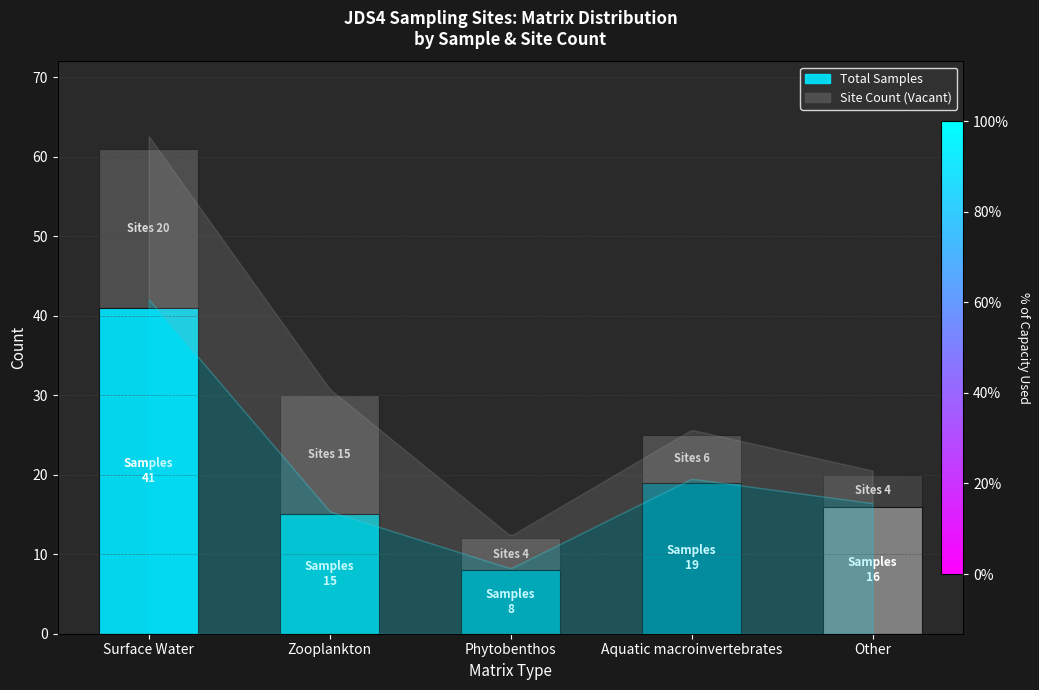

Reading left to right, extract all data points from this chart.

Sites (Vacant): Surface Water=20	Zooplankton=15	Phytobenthos=4	Aquatic macroinvertebrates=6	Other=4
Total Samples: Surface Water=41	Zooplankton=15	Phytobenthos=8	Aquatic macroinvertebrates=19	Other=16